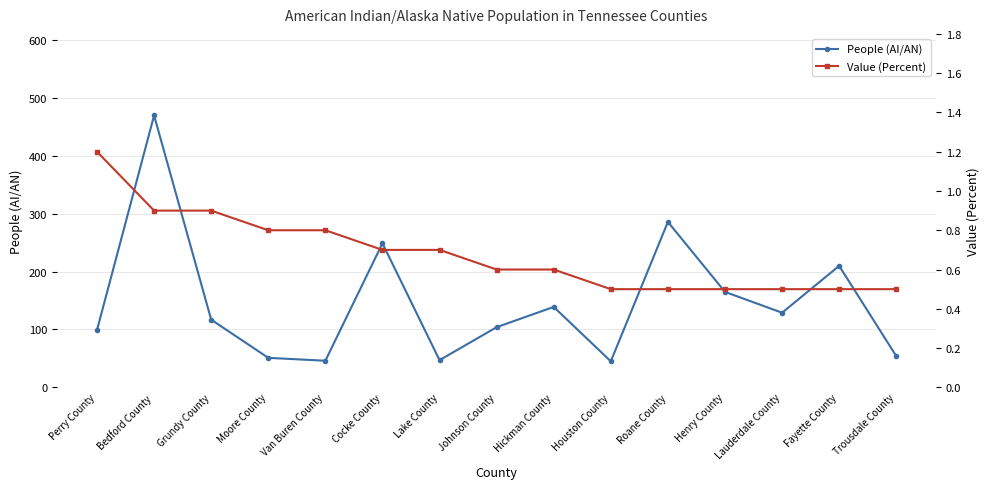

What is the greatest value displayed?

470.0